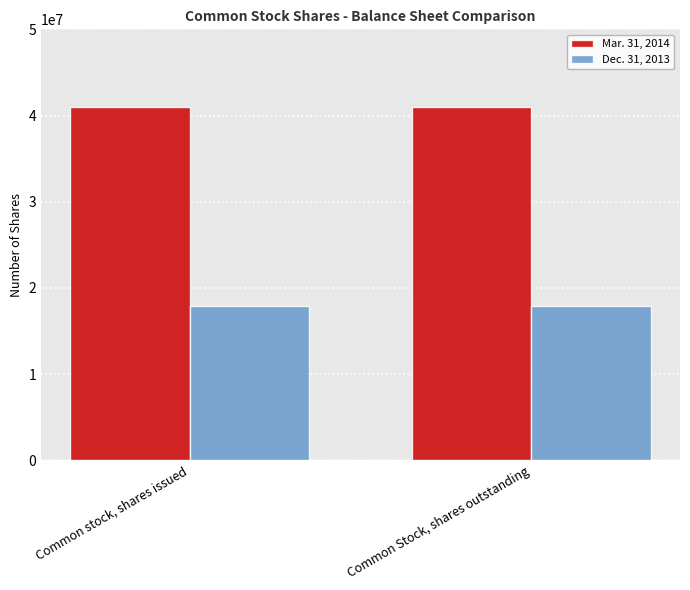

What is the label of the 2nd bar from the left?

Common Stock, shares outstanding